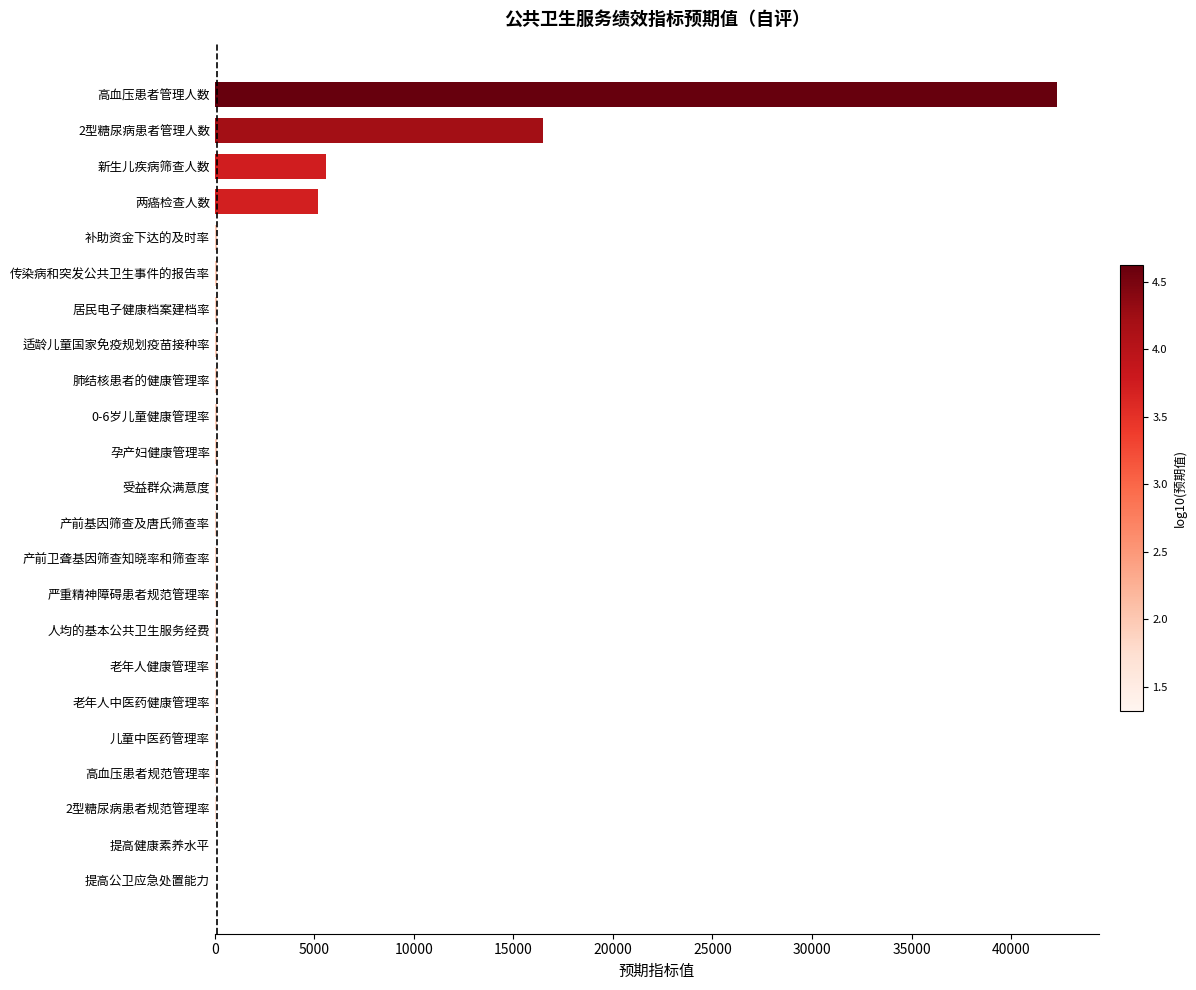

Is it true that the value at 新生儿疾病筛查人数 is 7841?

False